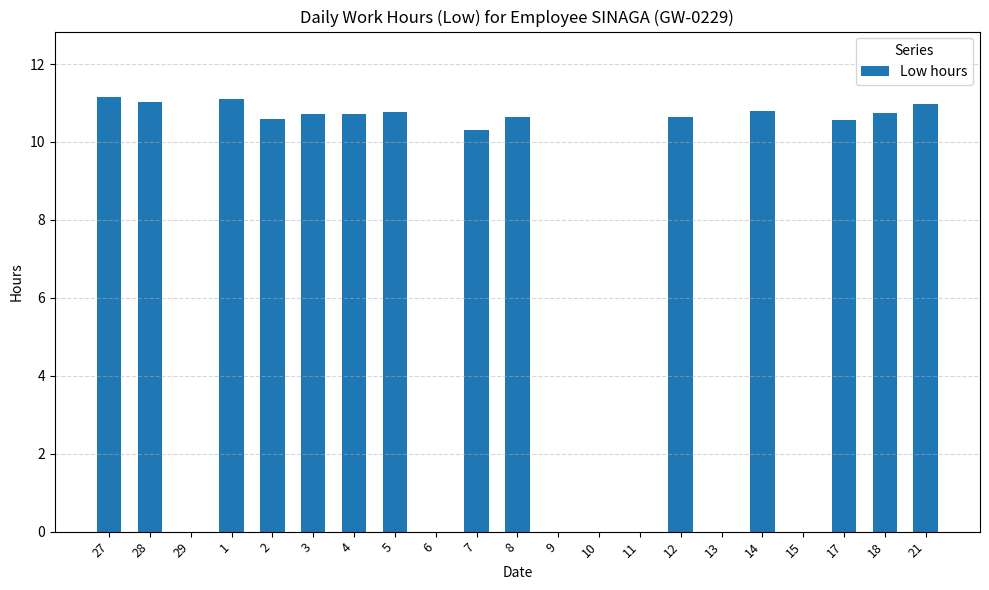

Between 12 and 29, which is larger?

12